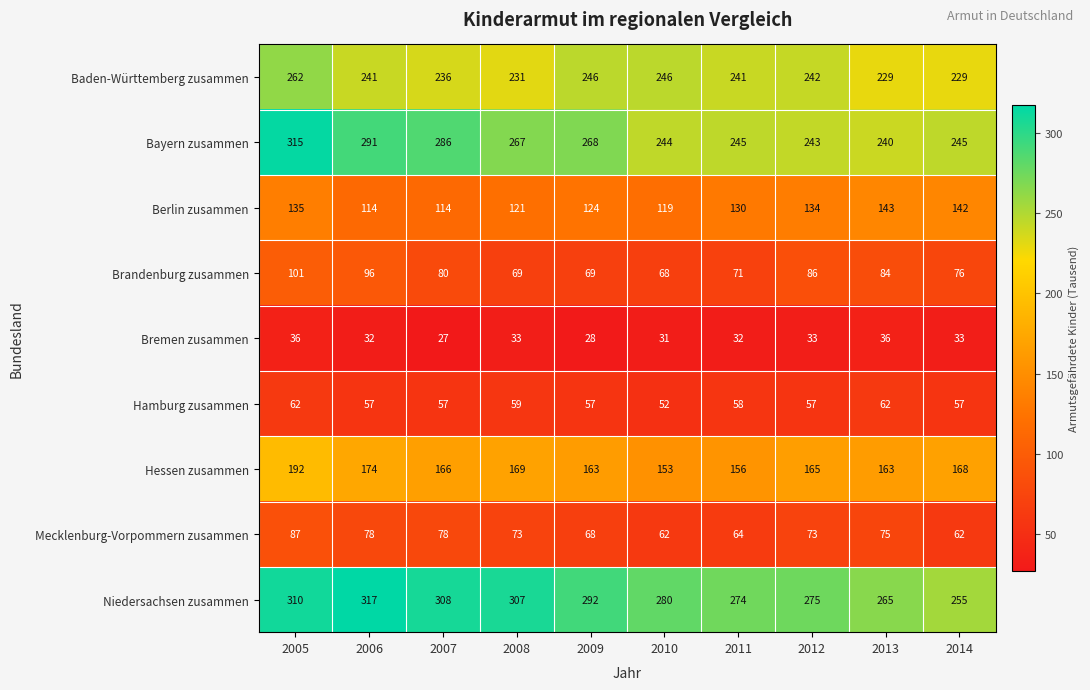

What is the minimum value shown in the chart?

27